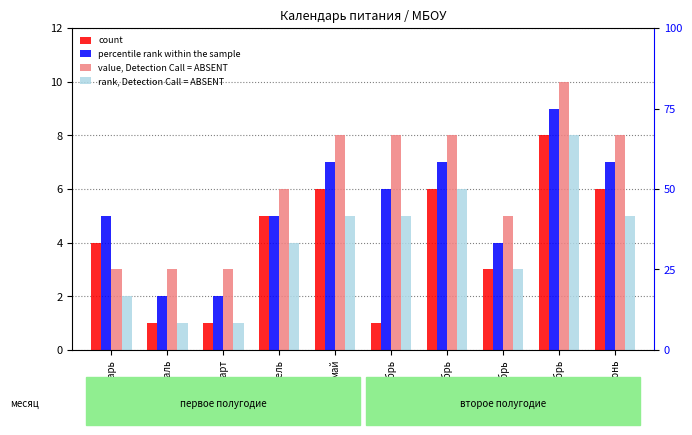

What is the lowest value of the percentile rank within the sample series?

2